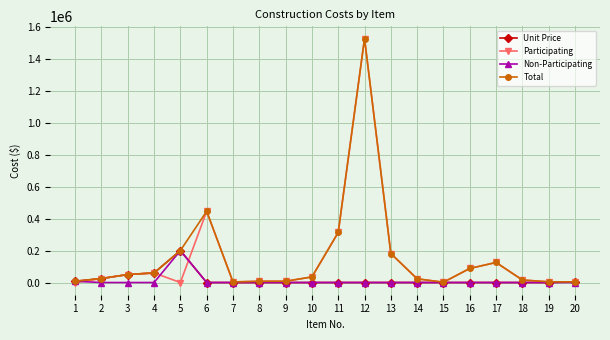

Does the chart have visible grid lines?

Yes